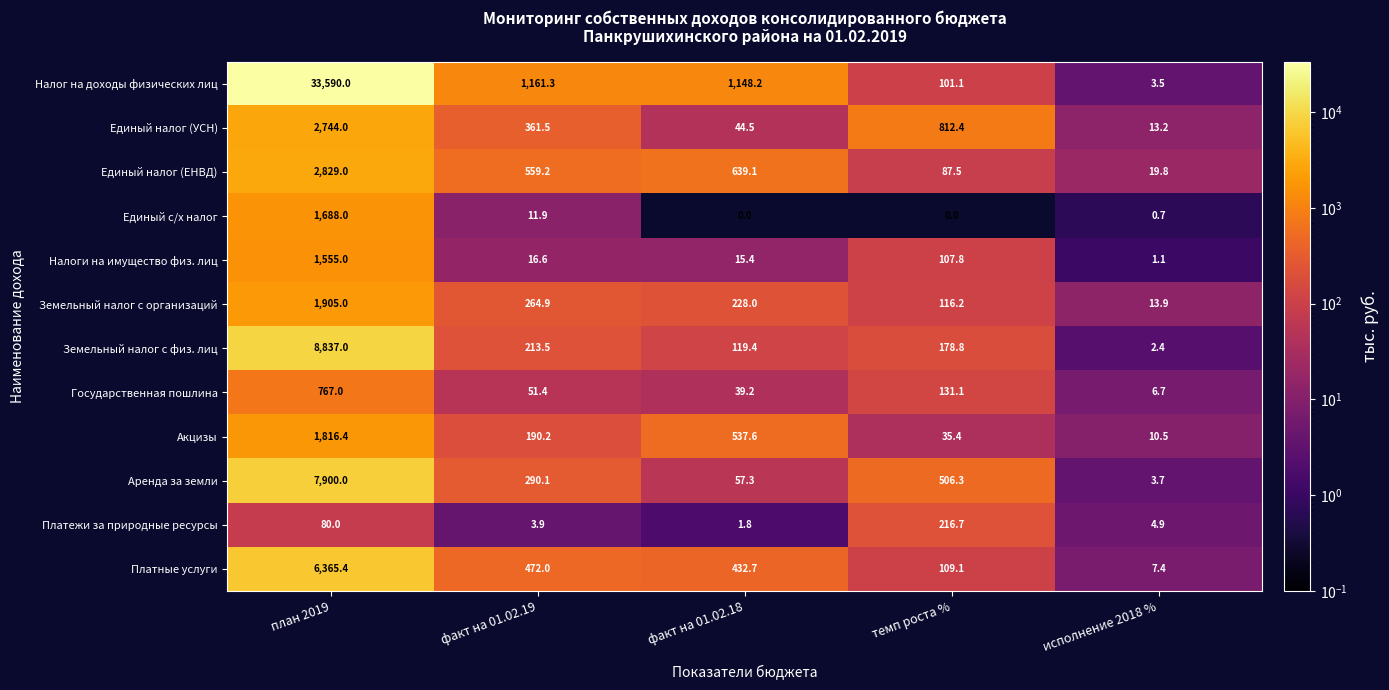

Which series has the largest total across all categories?

Налог на доходы физических лиц